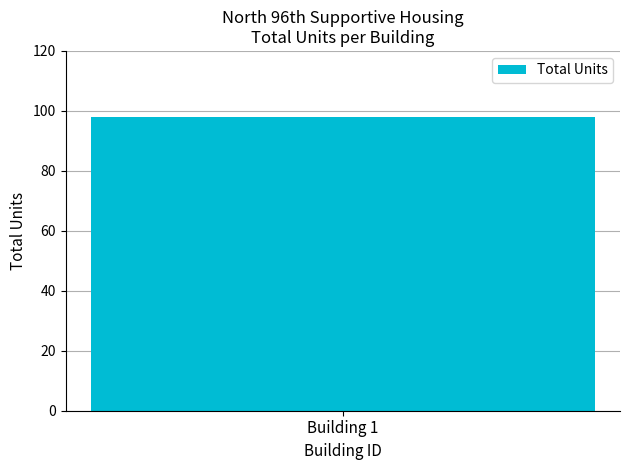

Are the bars horizontal?

No